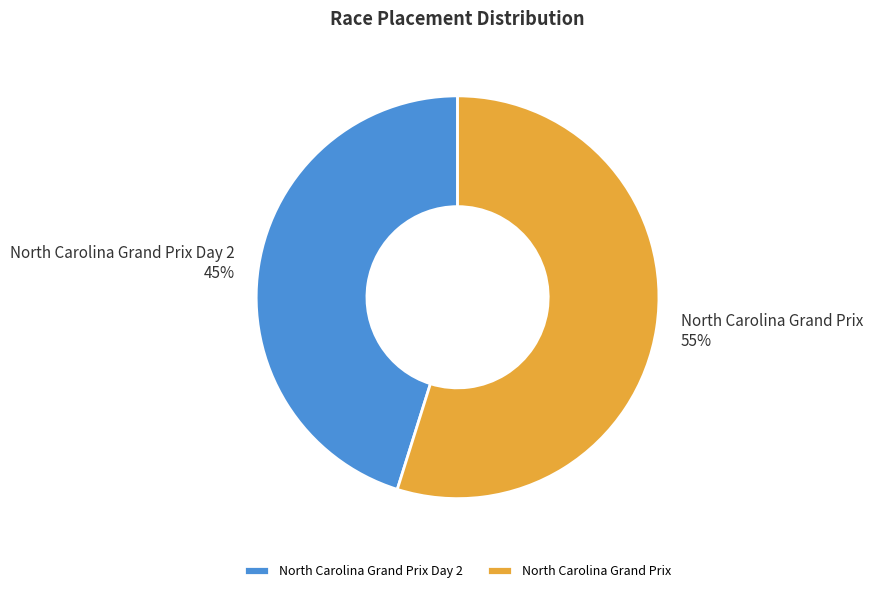

To the nearest percent, what percentage of the pie is North Carolina Grand Prix Day 2?

45%